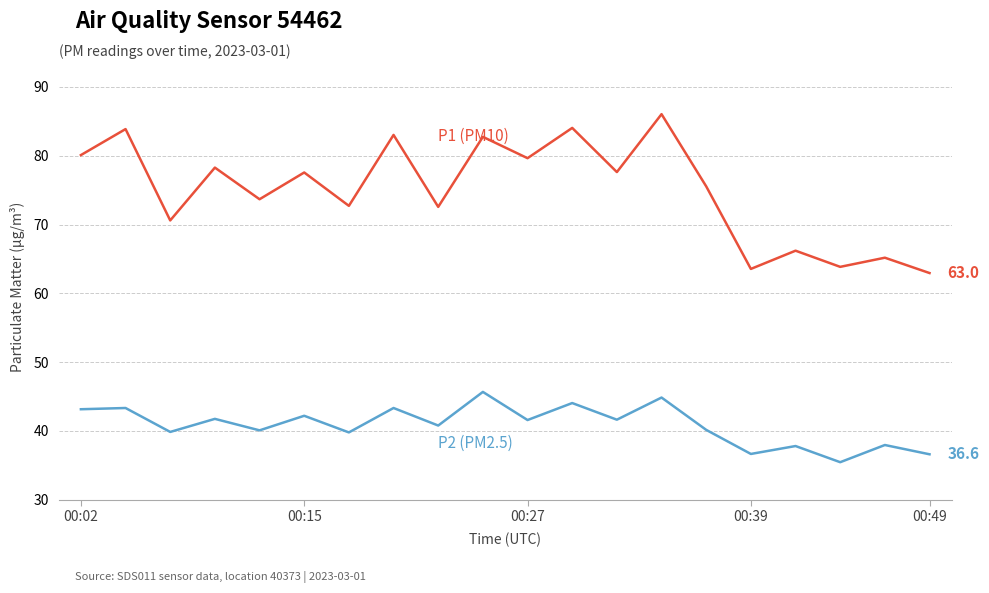

What is the minimum value shown in the chart?

35.5